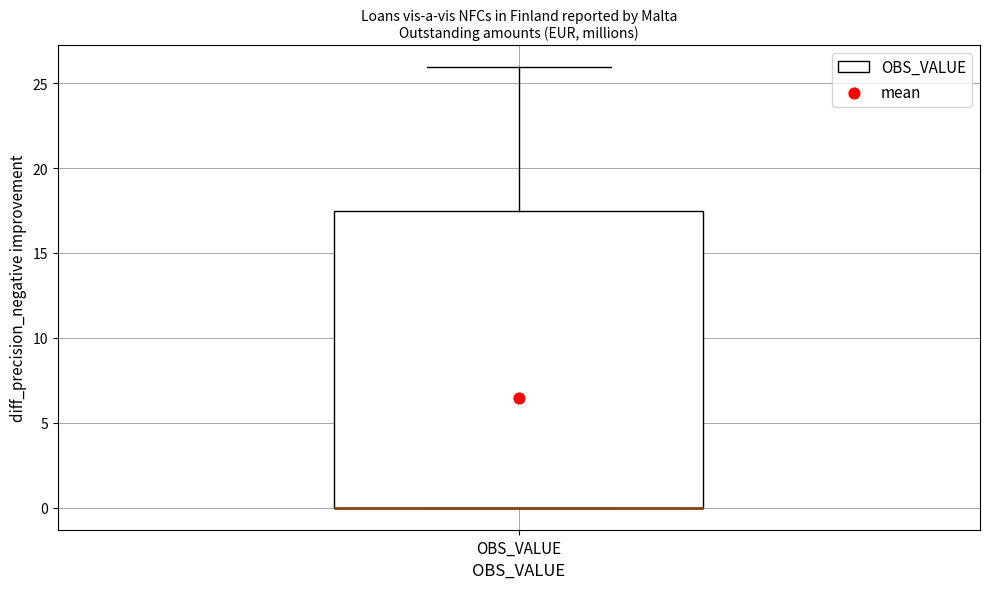

Transcribe this box plot: give where the median line is, the range the box spans, and where the two whiskers end, as read against the y-axis. The values are not printed on the chart, so give them approximately, as read against the axis.

median 0.0 (drawn on the box's lower edge), box 0.0 to 17.5, whiskers 0.0 to 26.0